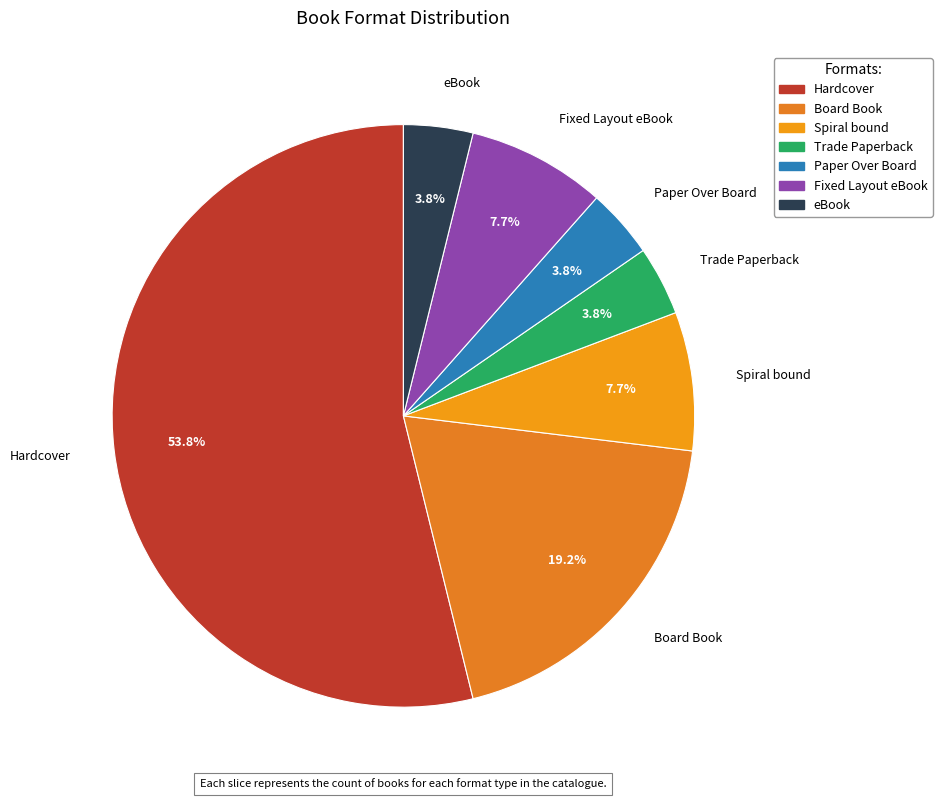

Does Fixed Layout eBook account for over 50% of the chart?

No